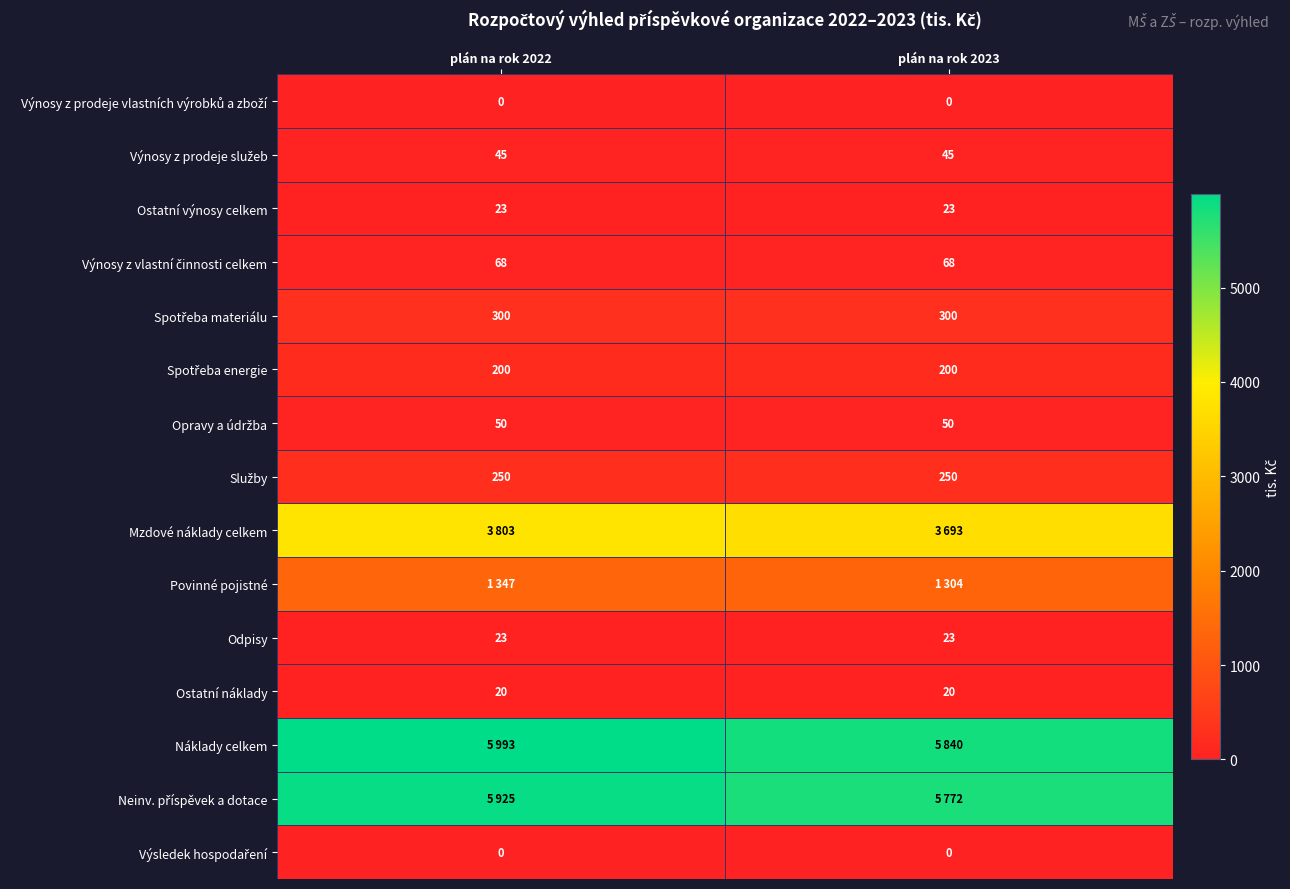

What is the sum of all Ostatní výnosy celkem values?

46